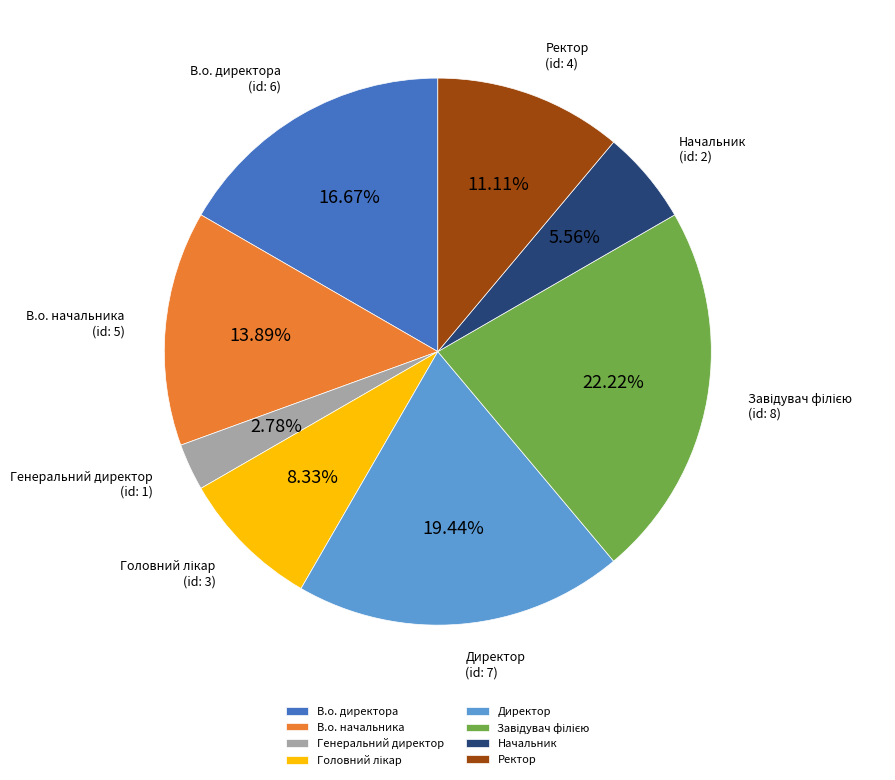

Count the number of slices in the pie.

8